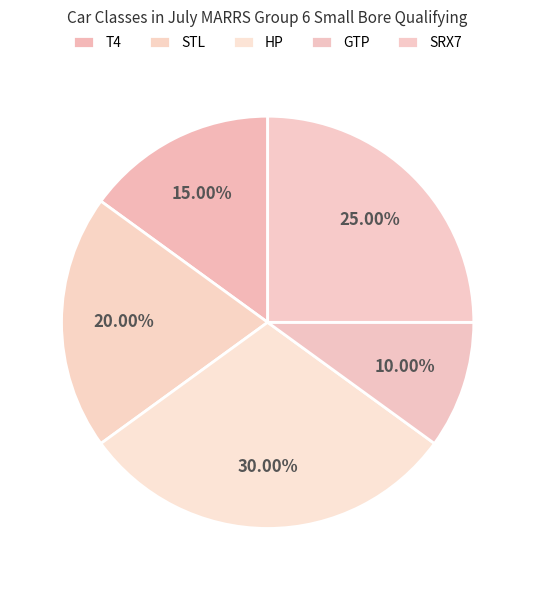

To the nearest percent, what is the difference between the STL and GTP slice percentages?

10%